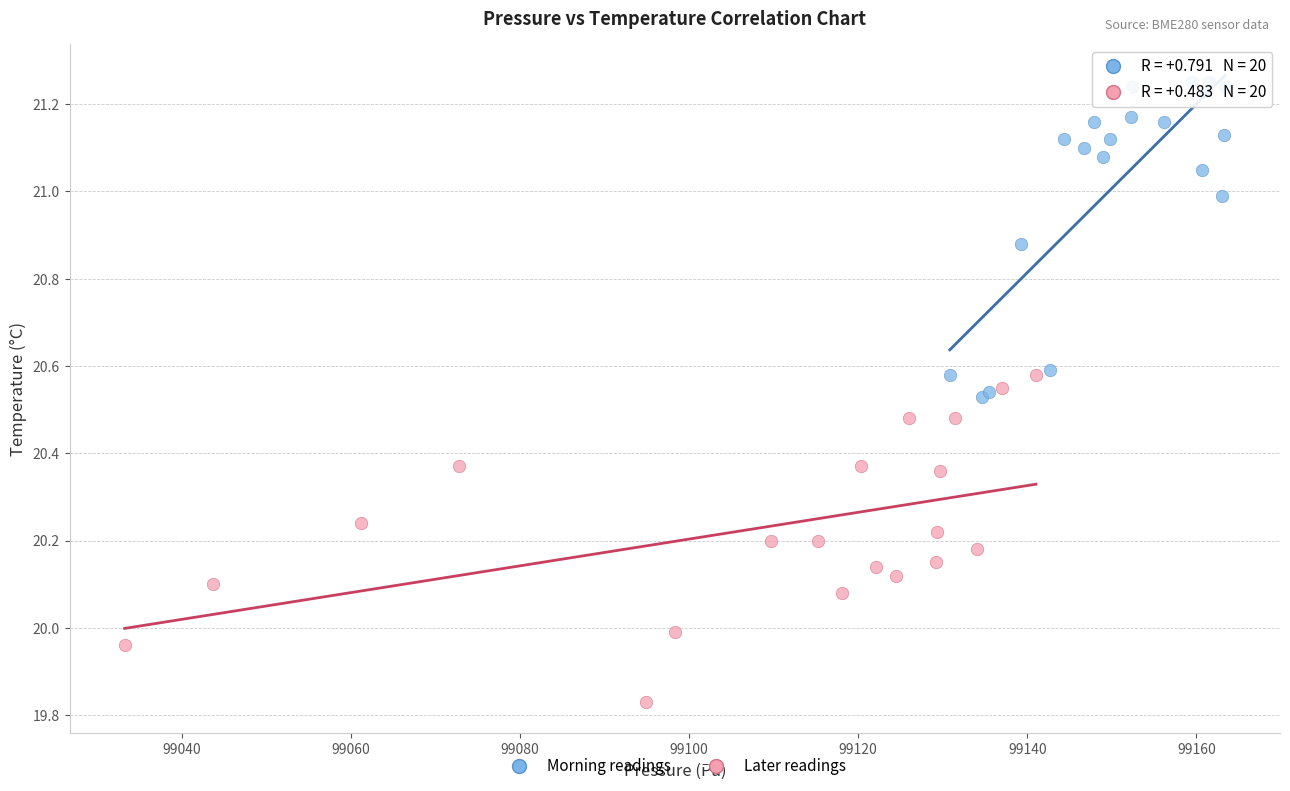

Which series contains the highest Y value?

Morning readings